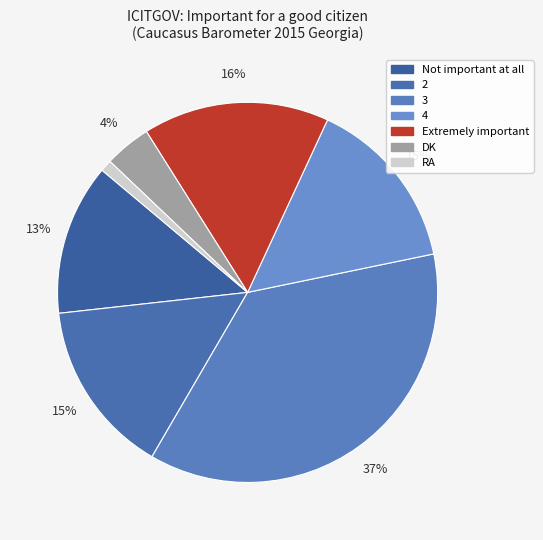

To the nearest percent, what is the difference between the 4 and DK slice percentages?

11%